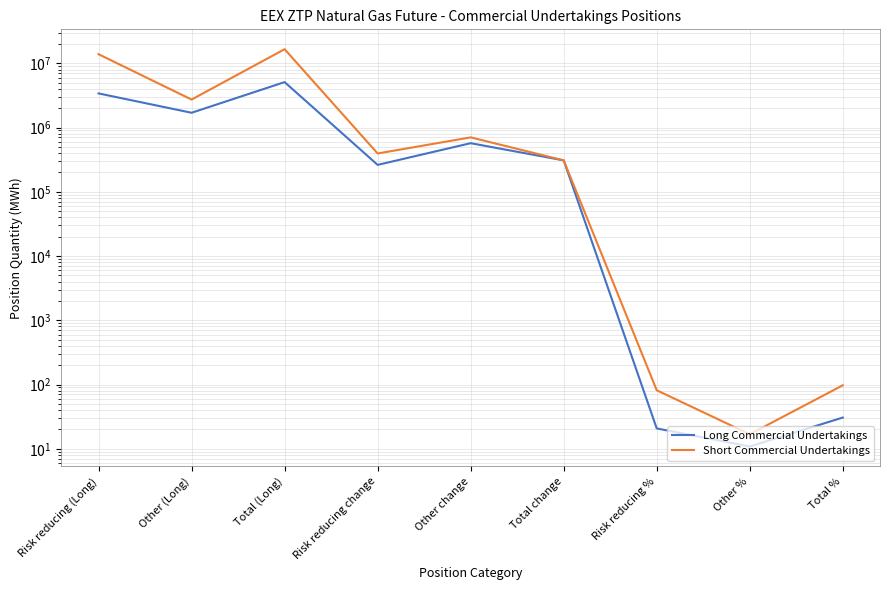

At which category is the sum across all series the highest?

Total (Long)